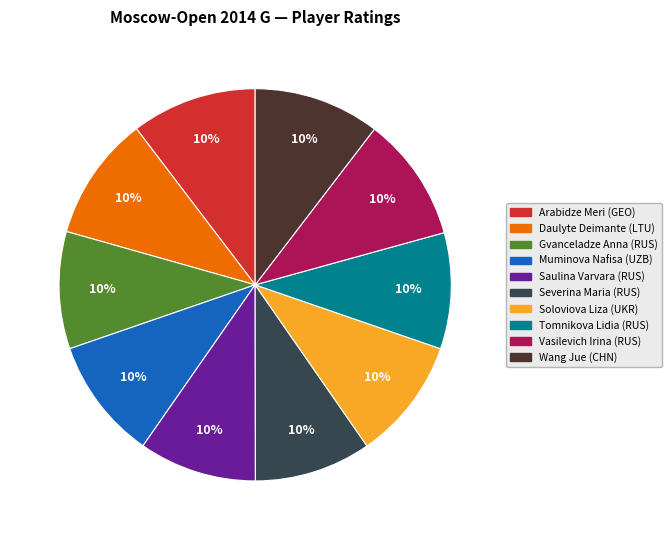

Approximately how many times larger is the value at Saulina Varvara (RUS) compared to Severina Maria (RUS)?

1.0